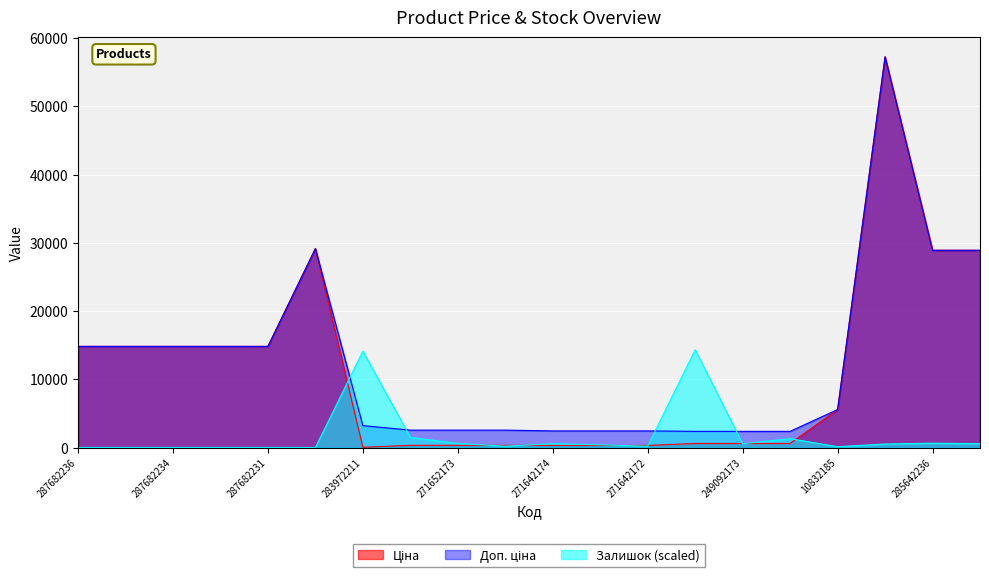

What is the label of the 2nd point from the left?

287682235